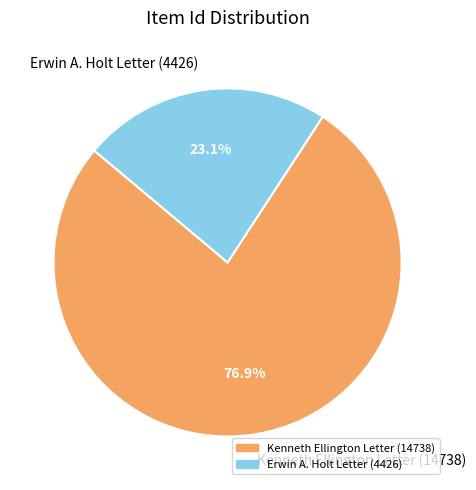

To the nearest percent, what is the combined percentage of Kenneth Ellington Letter (14738) and Erwin A. Holt Letter (4426)?

100%